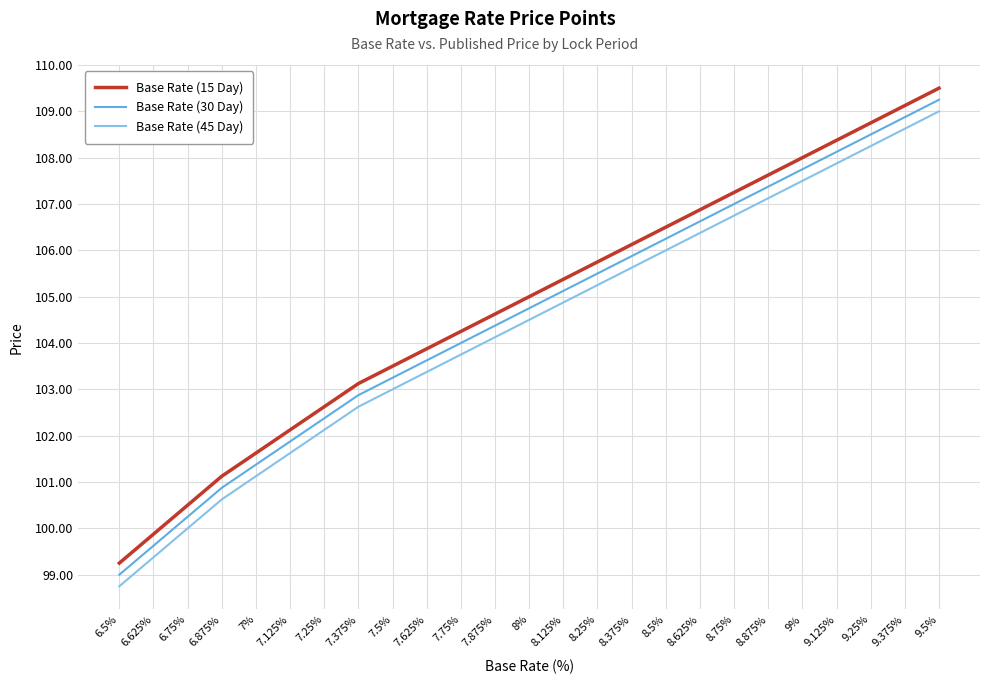

List the labels in order of Base Rate (30 Day) value, smallest first.

6.5%, 6.625%, 6.75%, 6.875%, 7%, 7.125%, 7.25%, 7.375%, 7.5%, 7.625%, 7.75%, 7.875%, 8%, 8.125%, 8.25%, 8.375%, 8.5%, 8.625%, 8.75%, 8.875%, 9%, 9.125%, 9.25%, 9.375%, 9.5%